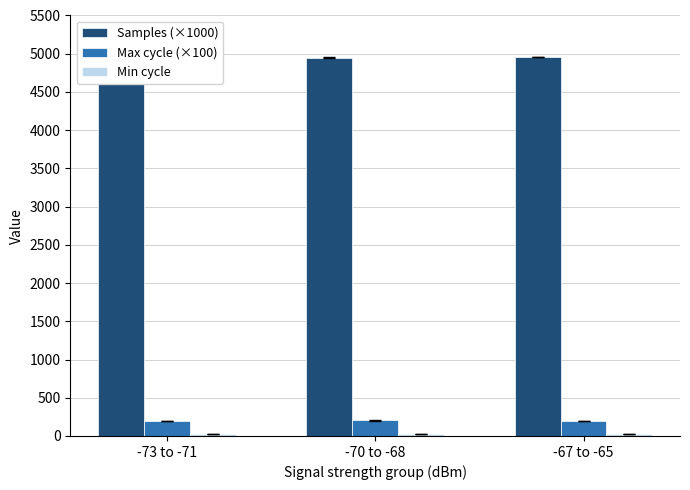

How many groups of bars are there?

3